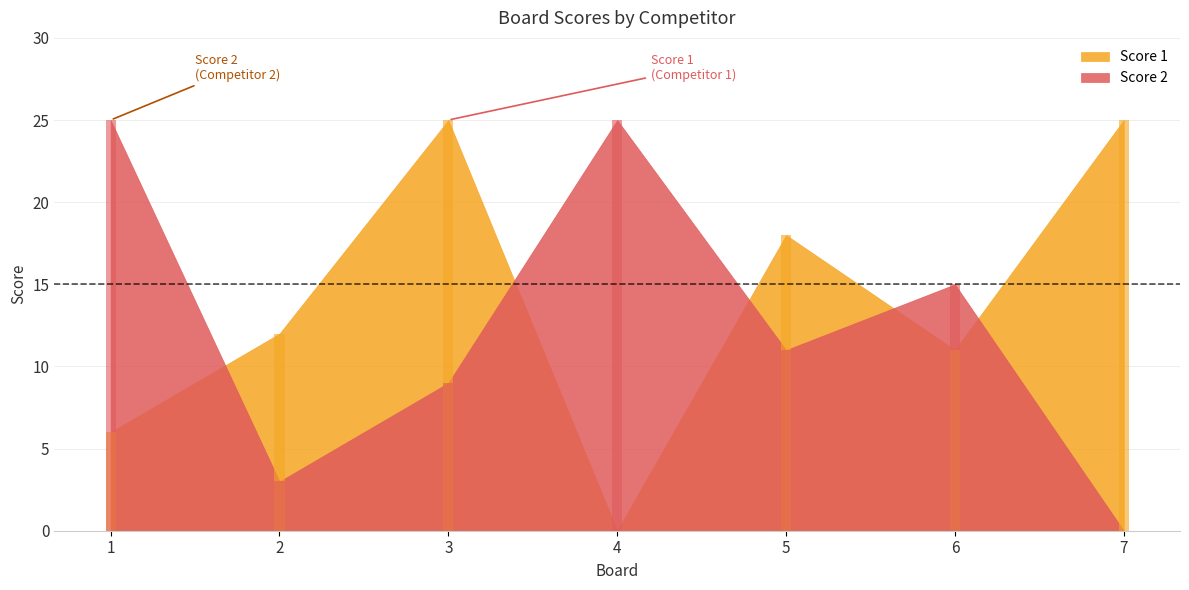

How many bars are there in each group?

2